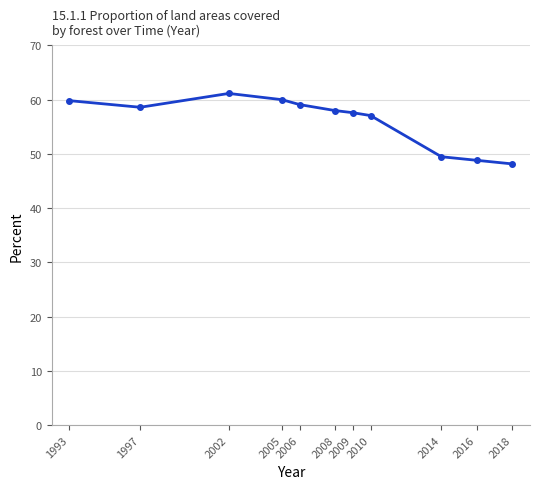

True or false: the data shows 48.8 at 2016.

True